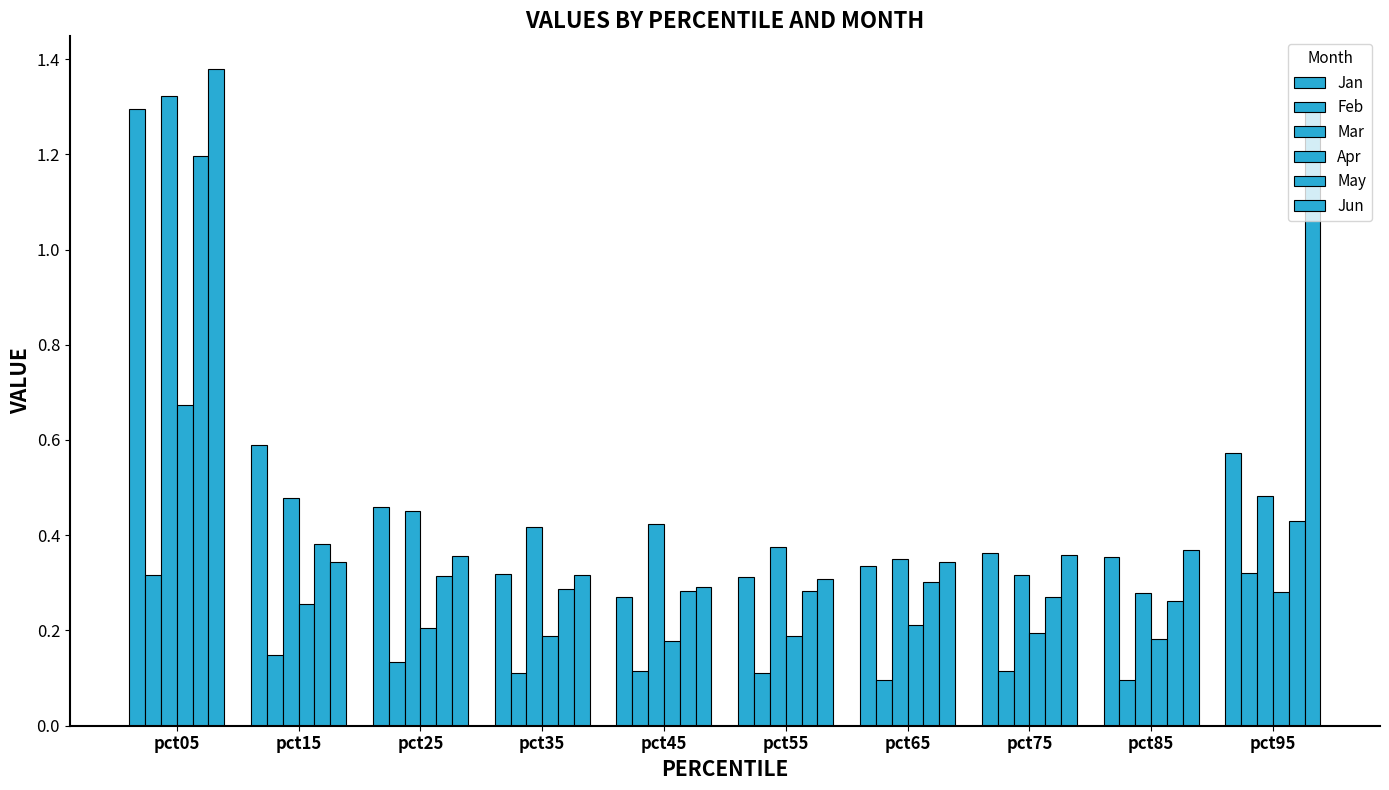

Count the number of data series in this chart.

6